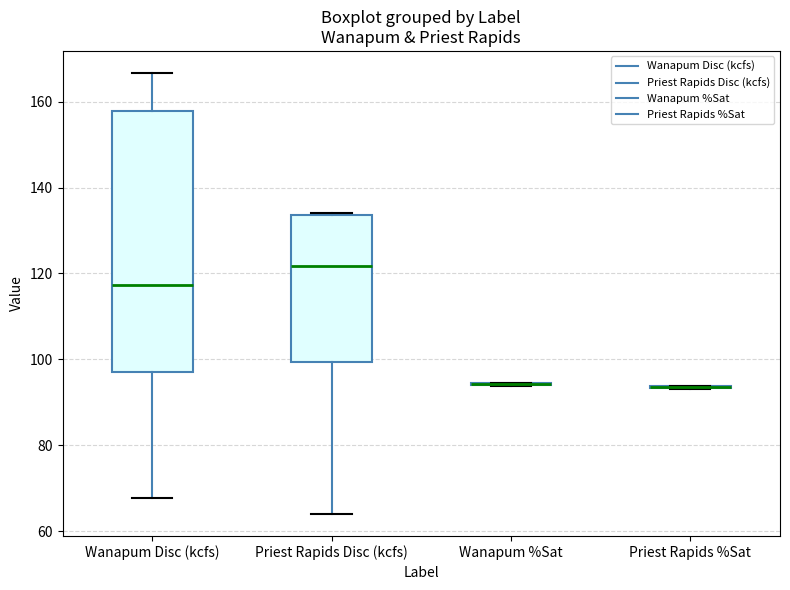

Comparing the boxes themselves (not the whiskers), which one is the tallest?

Wanapum Disc (kcfs)